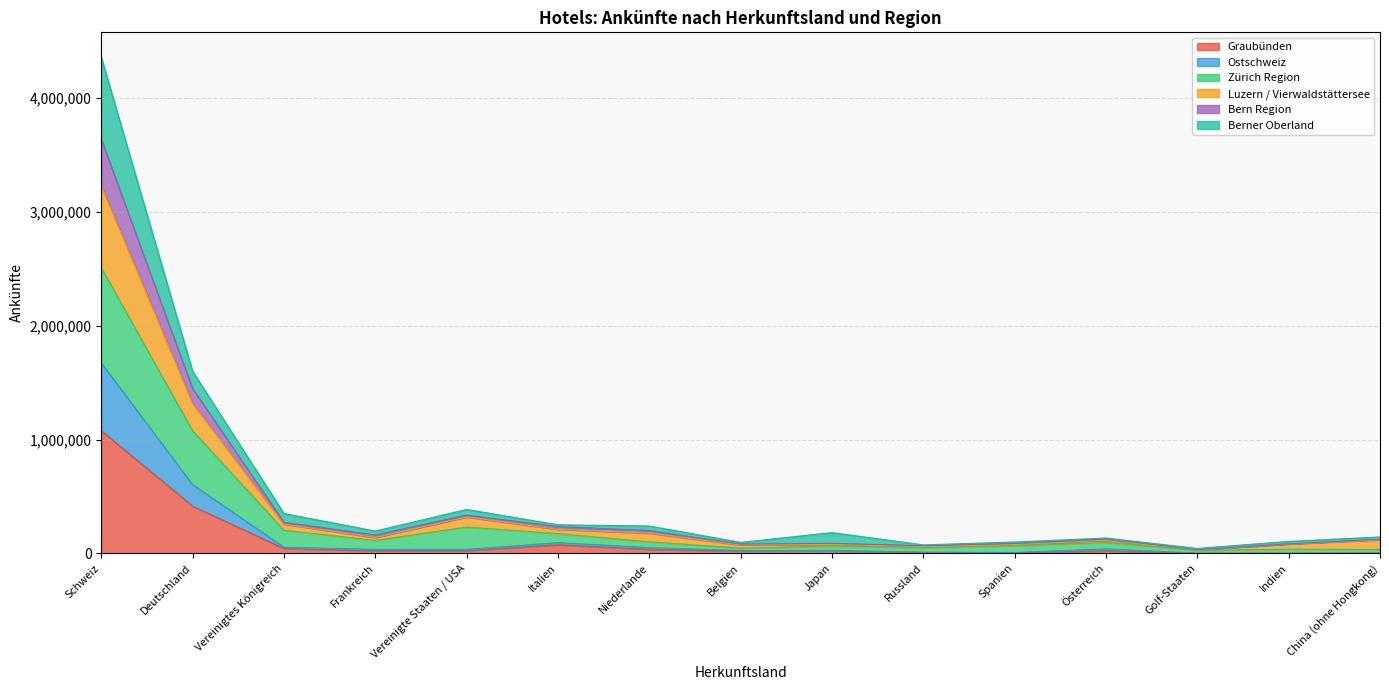

List the labels in order of Luzern / Vierwaldstättersee value, largest first.

Schweiz, Deutschland, Vereinigte Staaten / USA, Vereinigtes Königreich, Italien, Niederlande, Frankreich, Japan, China (ohne Hongkong), Österreich, Indien, Spanien, Belgien, Russland, Golf-Staaten